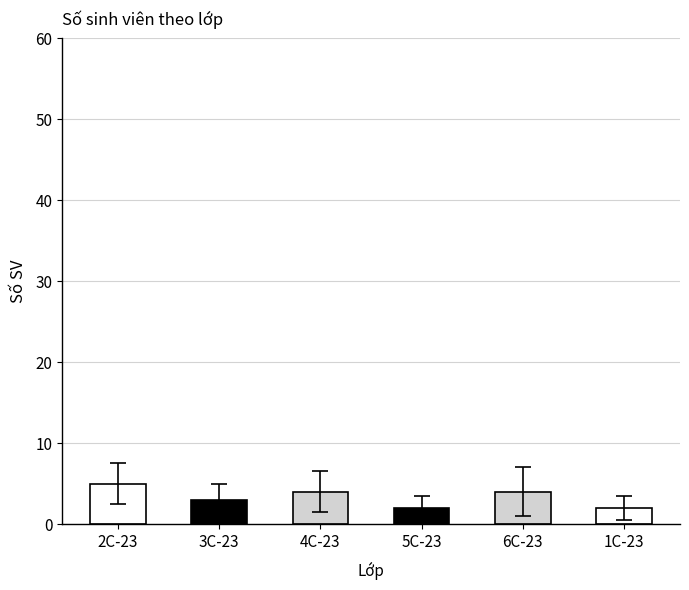

What is the label of the 2nd bar from the left?

3C-23